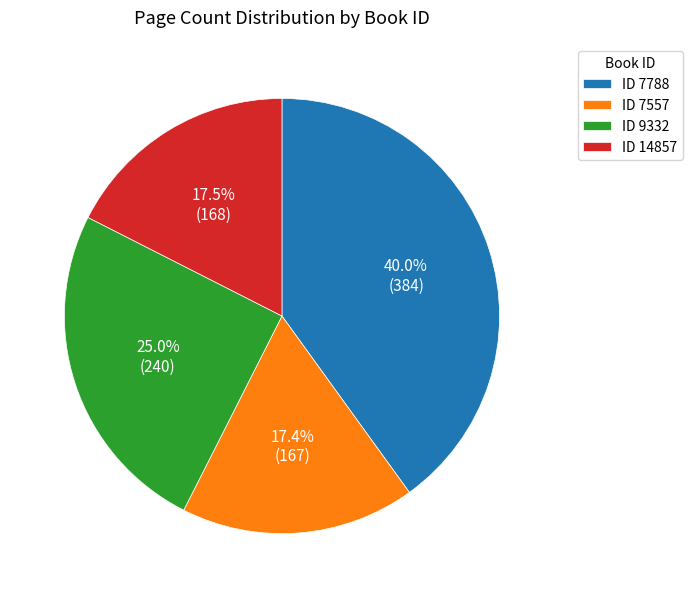

Which category has the biggest portion of the pie?

ID 7788